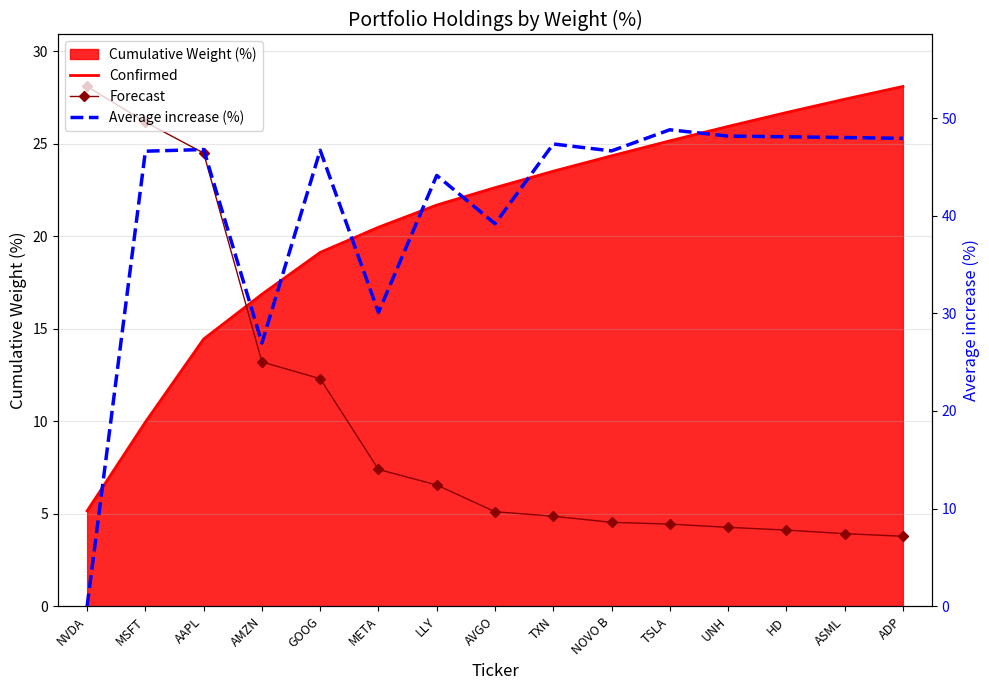

What is the value of the Average increase (%) point at the 14th from the left?

48.0